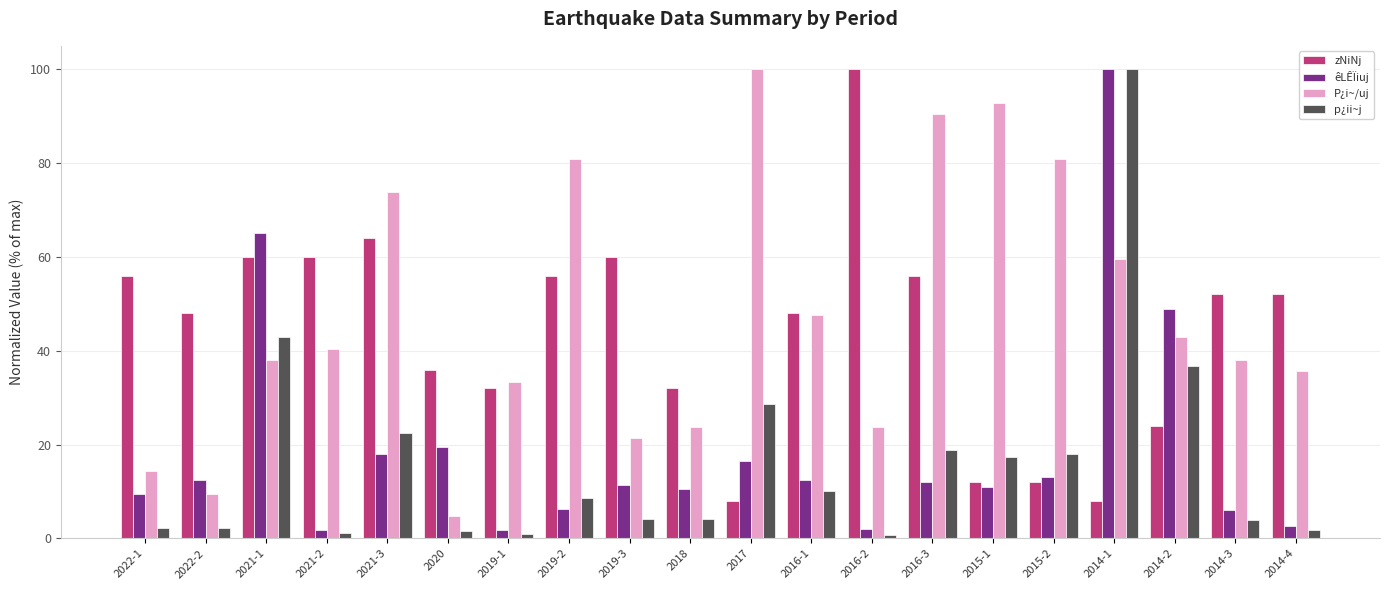

Where does the êLÊÏiuj series first go above 12?

2022-2